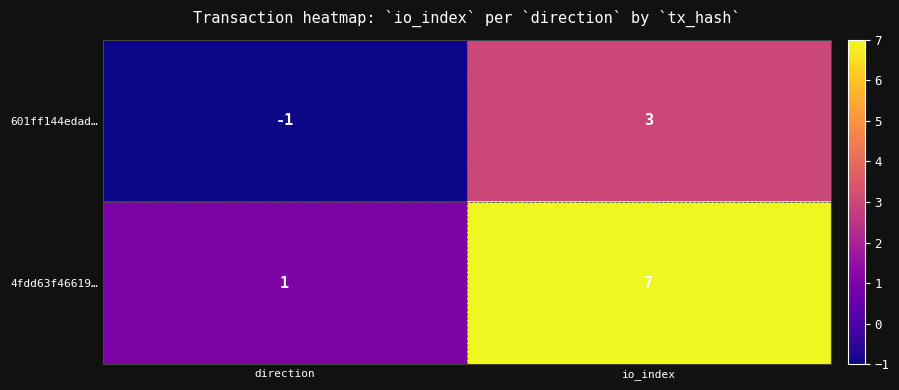

What is the spread (max minus min) of values at io_index?

4